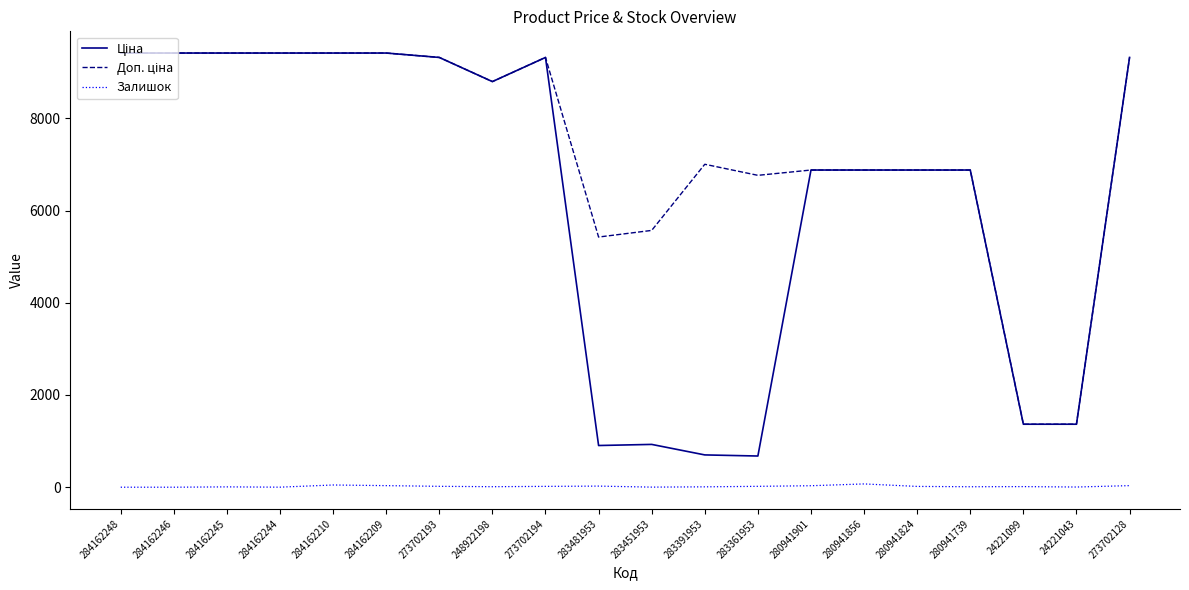

True or false: Залишок has a value of 10.0 at 280941739.

True